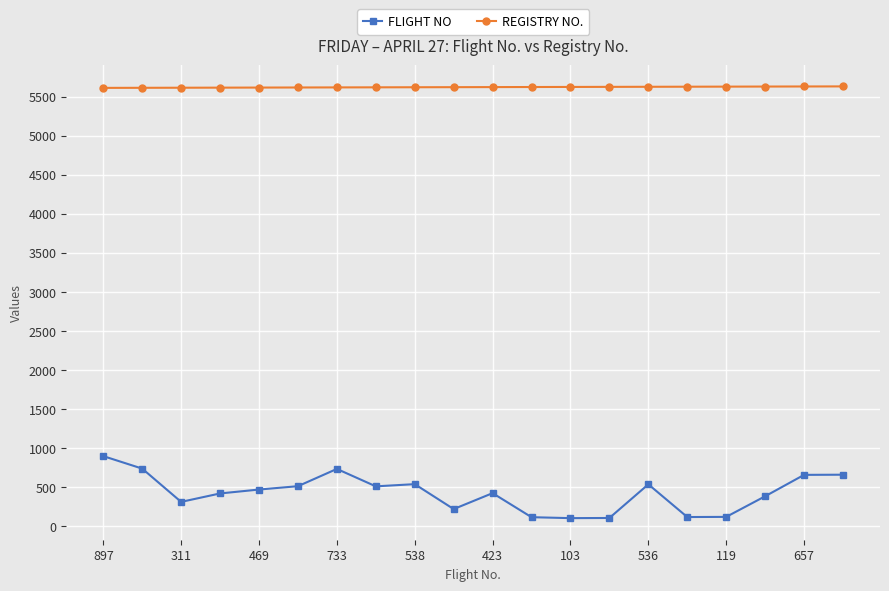

What is the value of the FLIGHT NO point at the 19th from the left?

657